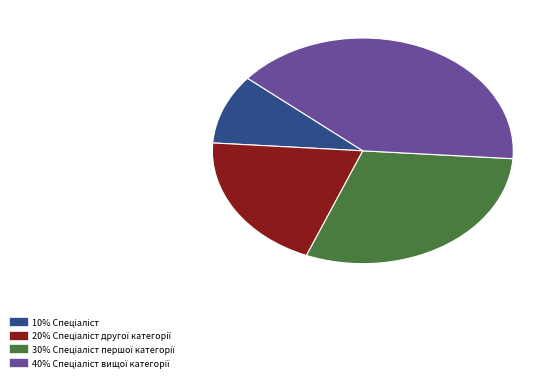

Is there any slice that represents more than half of the pie?

No